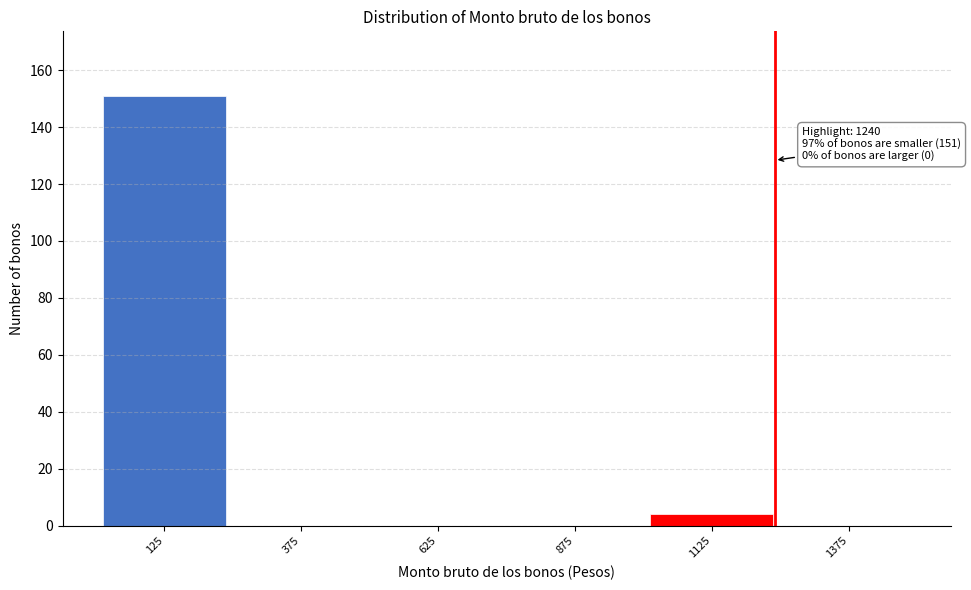

Reading left to right, what are all the values shown in this chart?

125=151	375=0	625=0	875=0	1125=4	1375=0